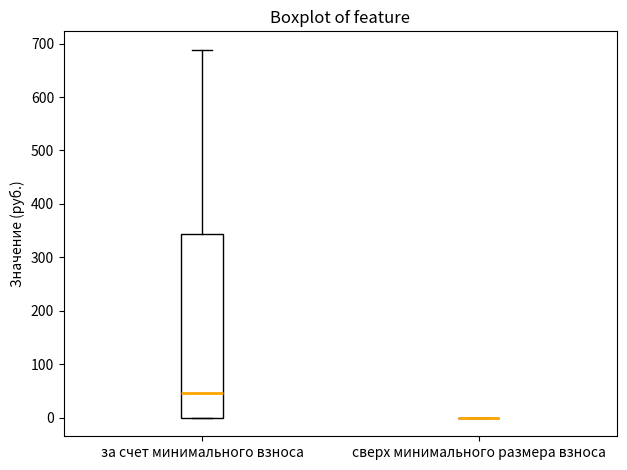

Reading left to right, transcribe this box plot: for each box, give where its median line is, the range the box spans, and where its two whiskers end, as read against the y-axis. The values are not printed on the chart, so give them approximately, as read against the axis.

за счет минимального взноса: median 50, box 0 to 340, whiskers 0 to 690
сверх минимального размера взноса: box collapsed to a line at 0, whiskers 0 to 0